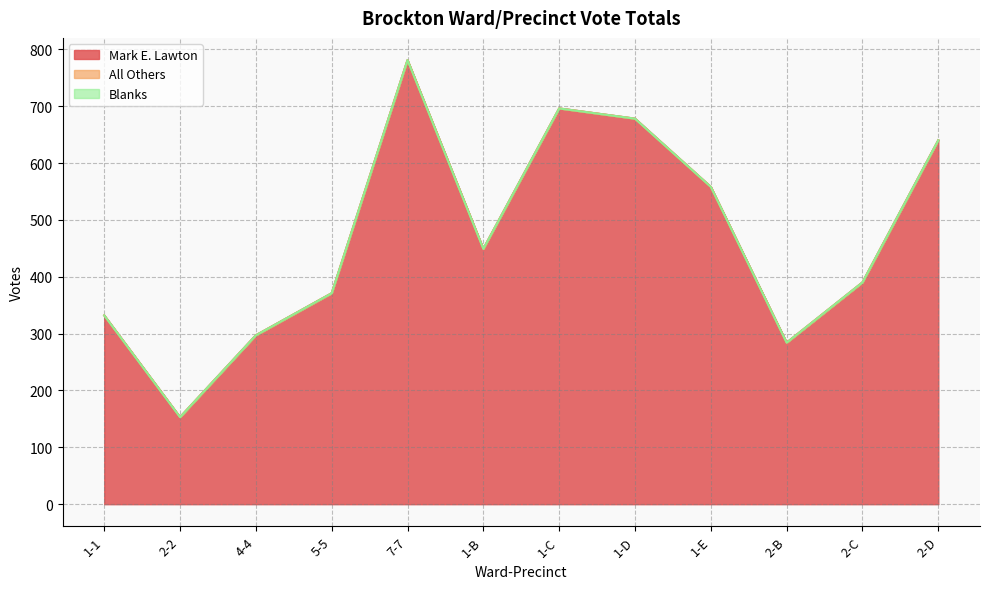

What are all the series names shown in the legend?

Mark E. Lawton, All Others, Blanks